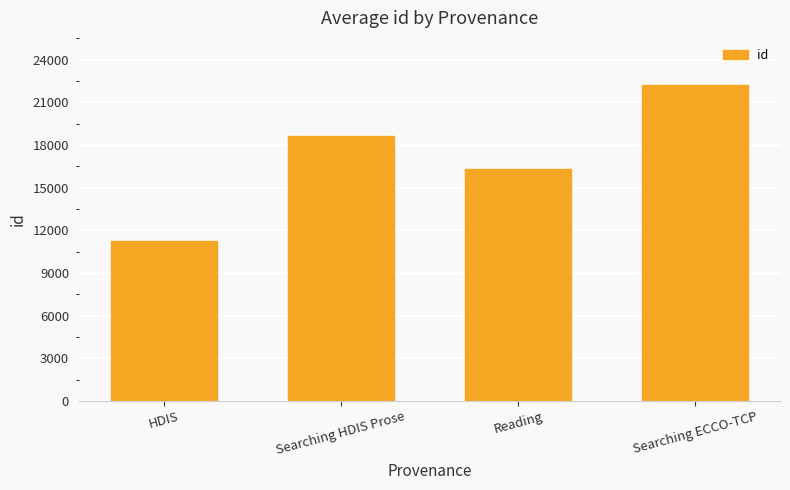

What value does the data have at Searching HDIS Prose, to the nearest 100?

18600